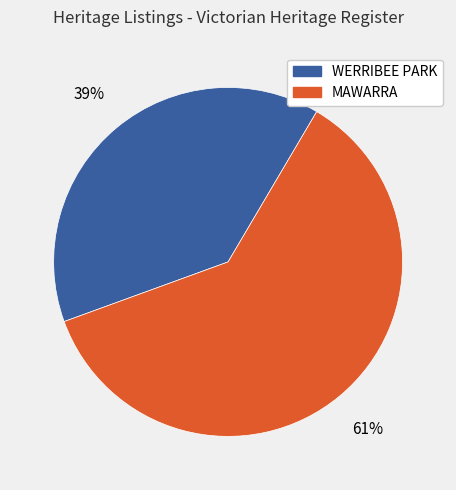

Approximately how many times larger is the value at WERRIBEE PARK compared to MAWARRA?

0.6